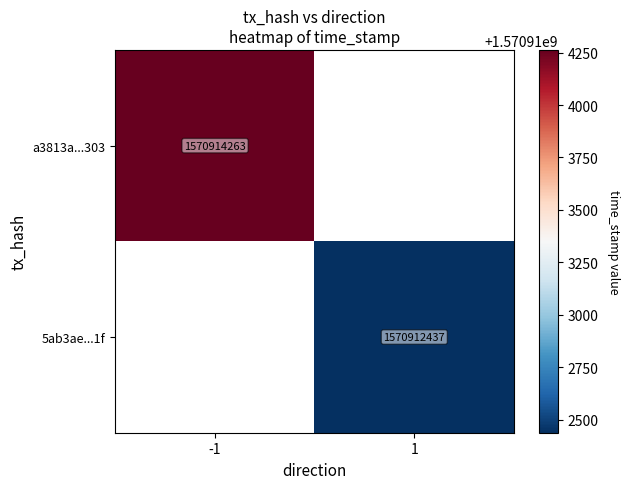

Is it true that 5ab3ae...1f equals 796931878 at 1?

False